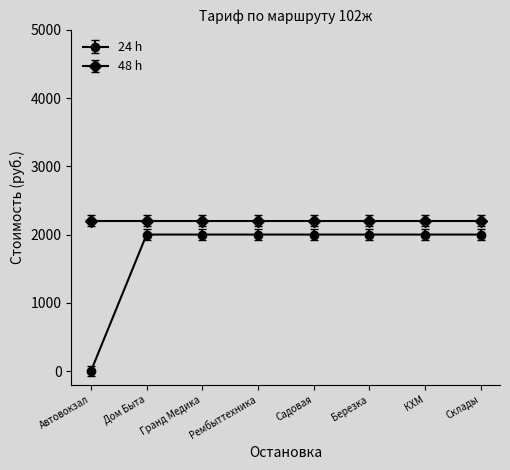

What is the difference between the maximum and minimum values in the 24 h series?

2000